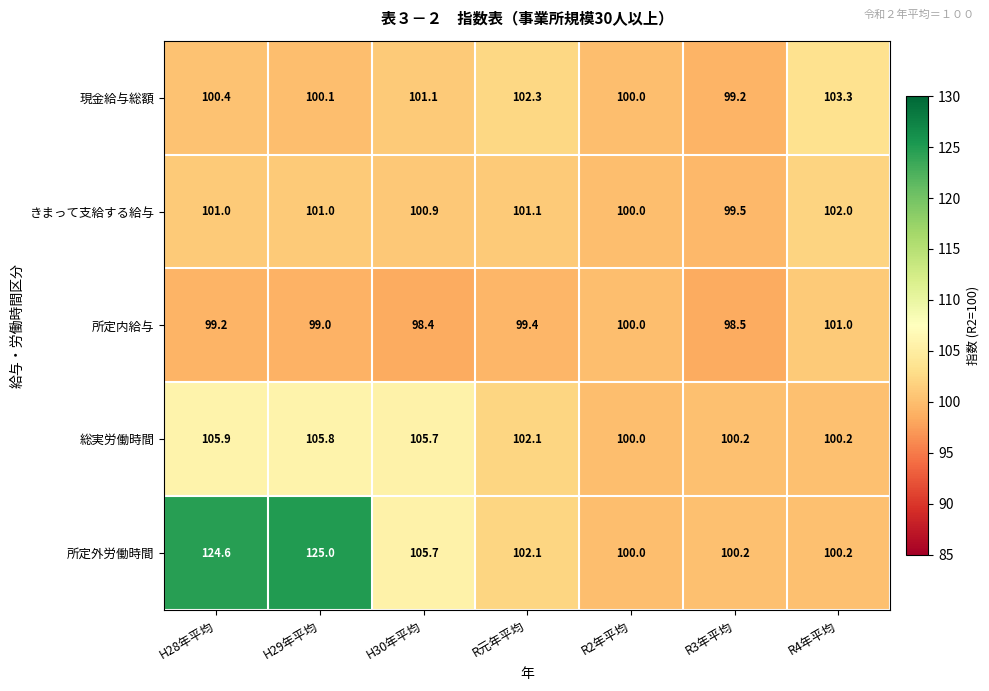

What is the maximum value shown in the chart?

125.0